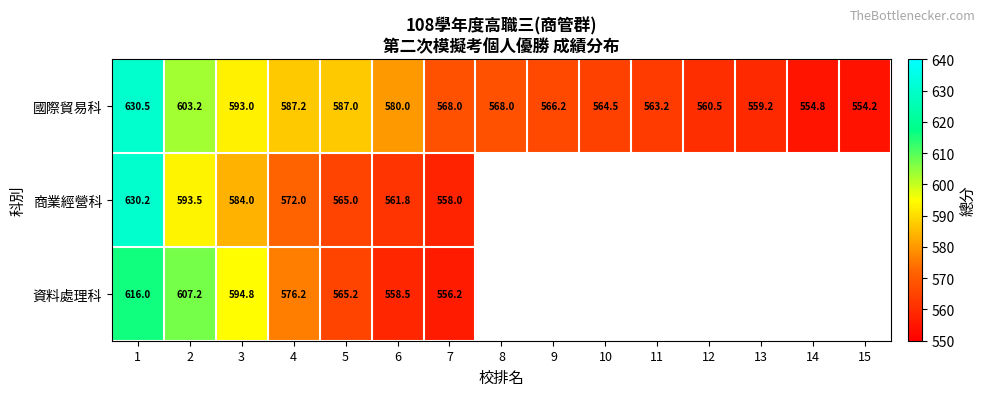

True or false: 商業經營科 has a value of 816.6 at 2.

False